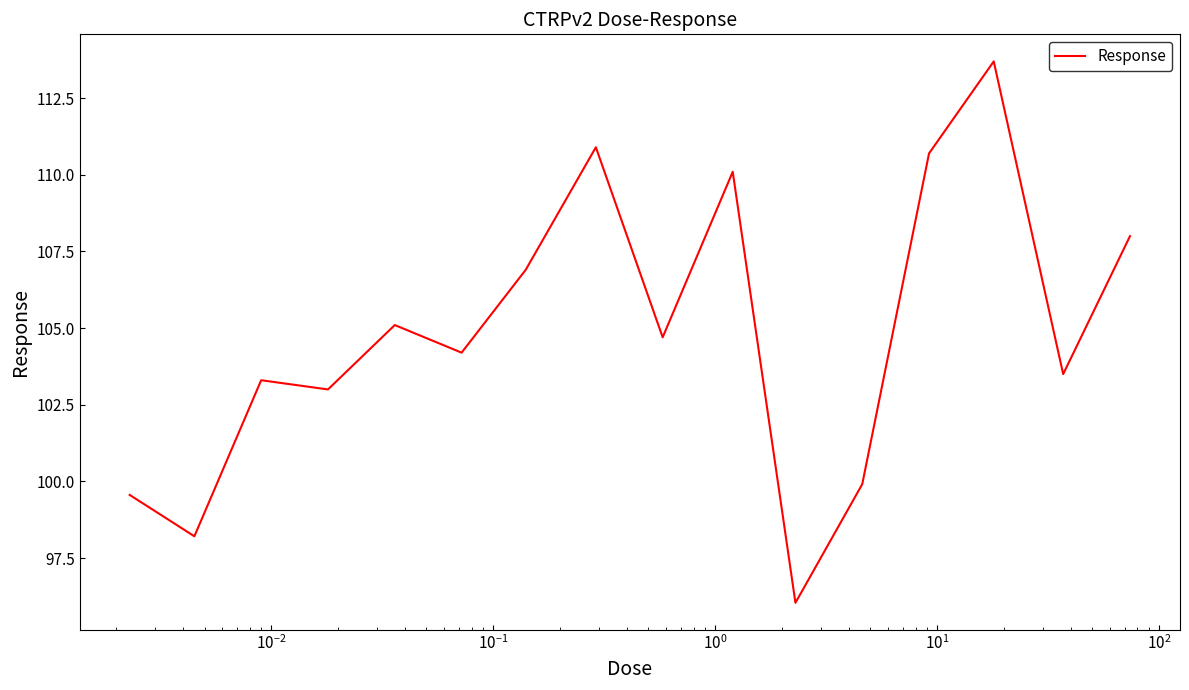

What is the difference between the maximum and minimum values?

17.7